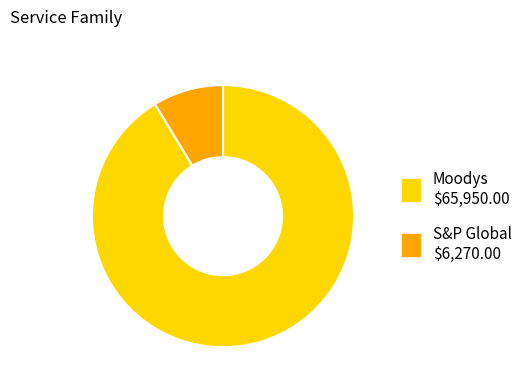

True or false: Moodys accounts for 98% of the total.

False